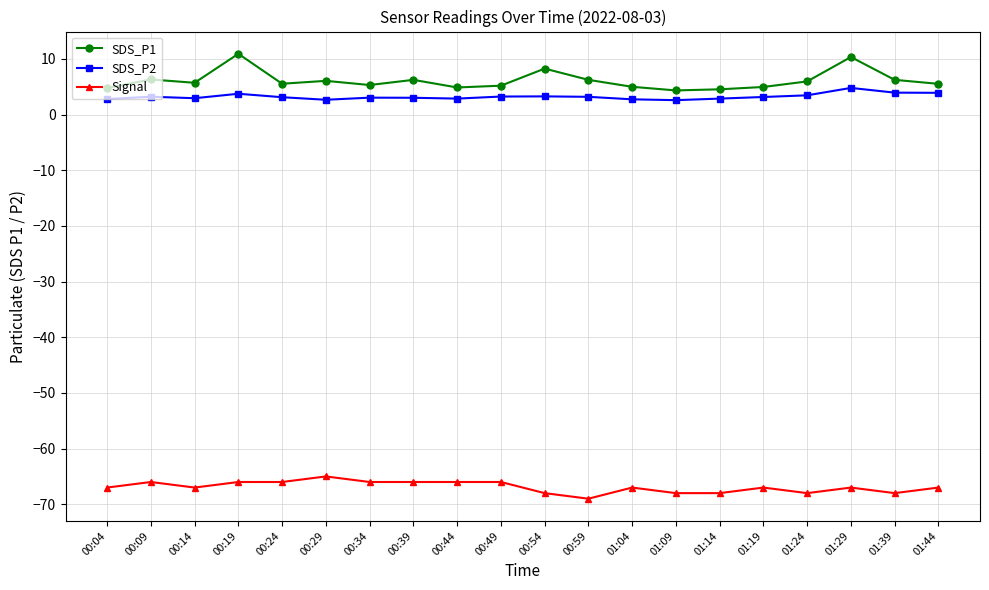

Does the chart have visible grid lines?

Yes